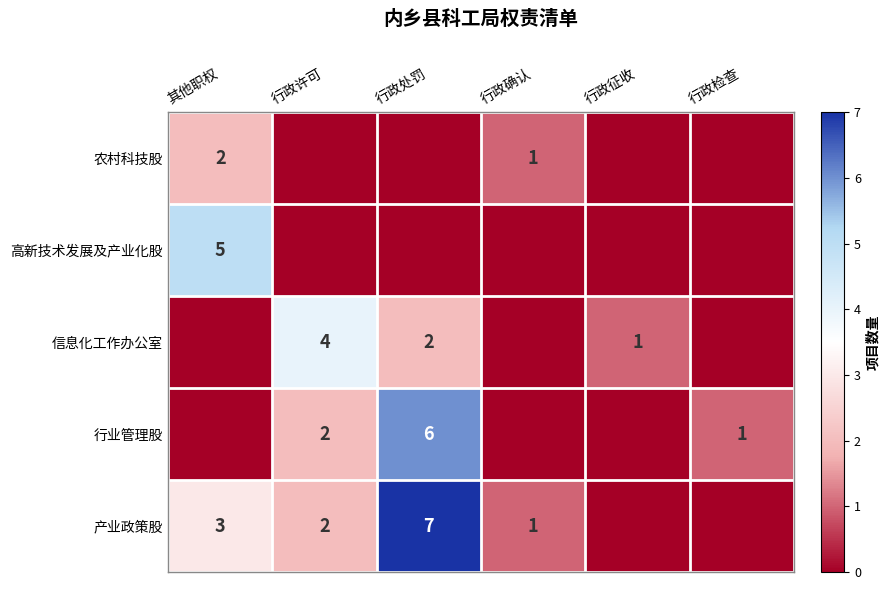

What is the sum of the 信息化工作办公室 values at 行政许可 and 行政征收?

5